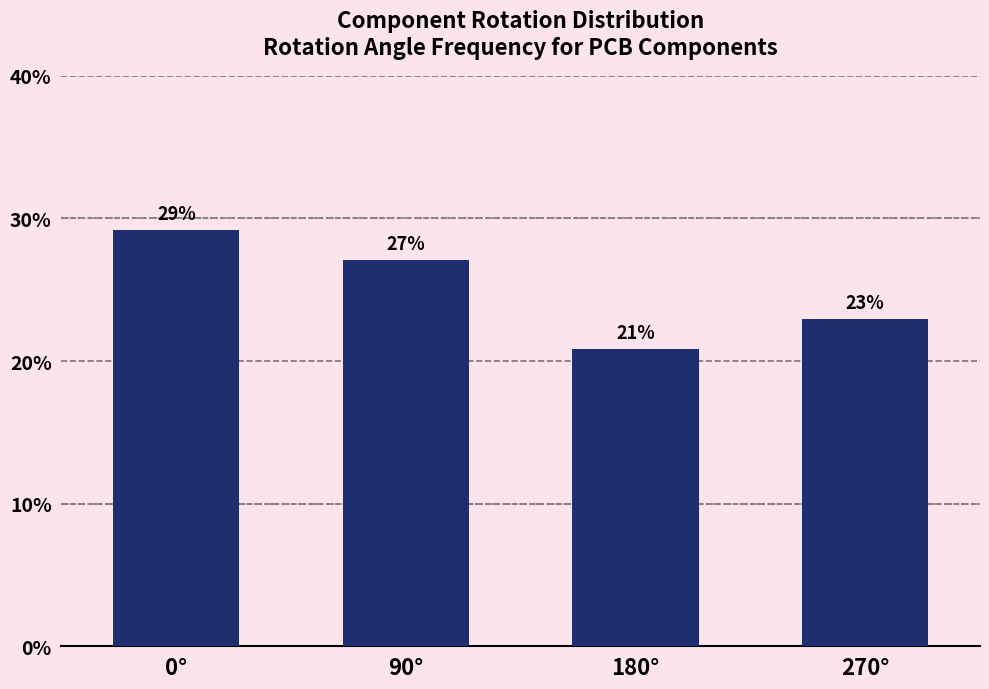

List the labels in order of value, smallest first.

180°, 270°, 90°, 0°